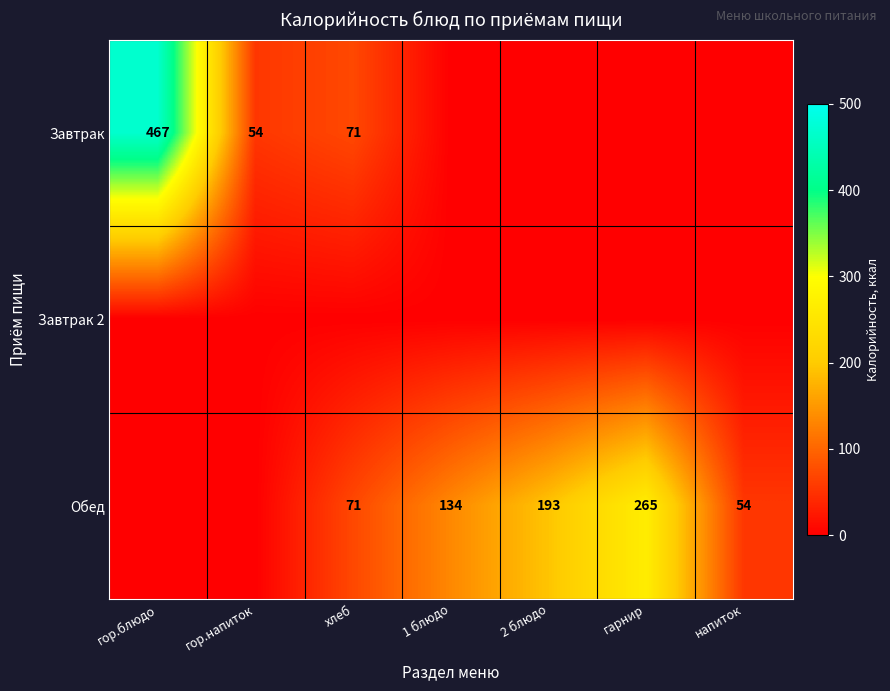

The value of Обед at гарнир is 265. True or false?

True